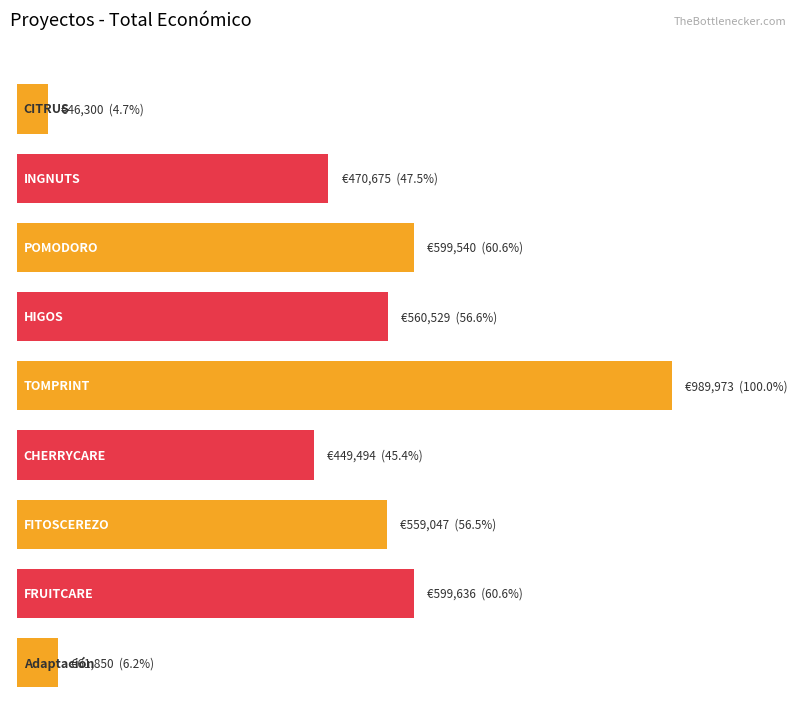

What position from the right is CHERRYCARE?

4